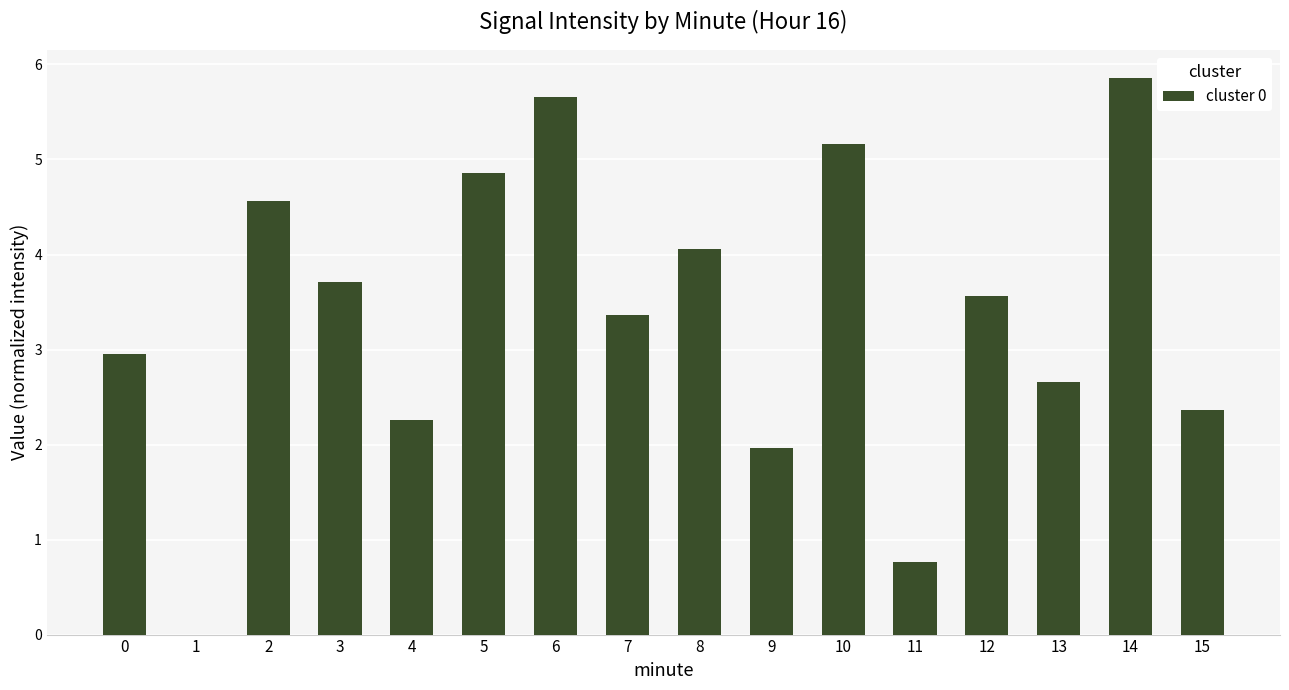

What is the sum of the values at 4 and 15?

4.6